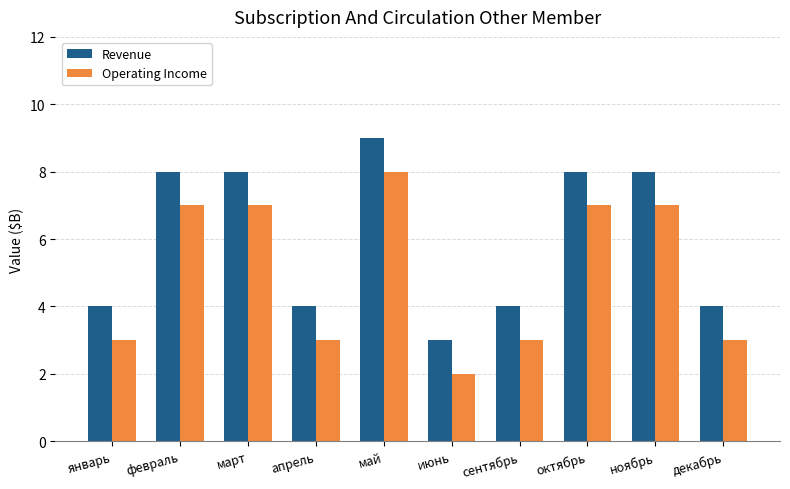

What is the sum of all Operating Income values?

50